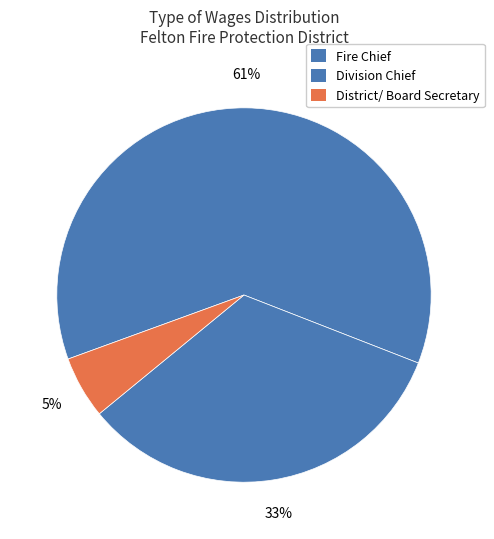

True or false: Division Chief accounts for 48% of the total.

False